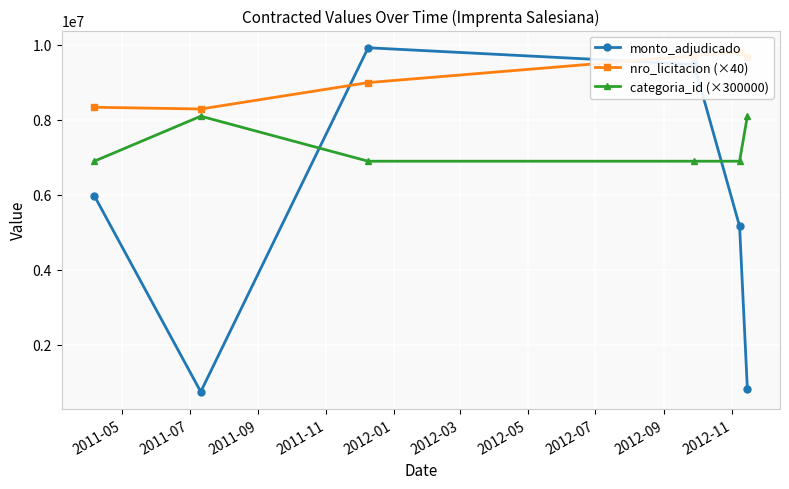

True or false: nro_licitacion (×40) has more than 1 points higher than both neighbors.

False